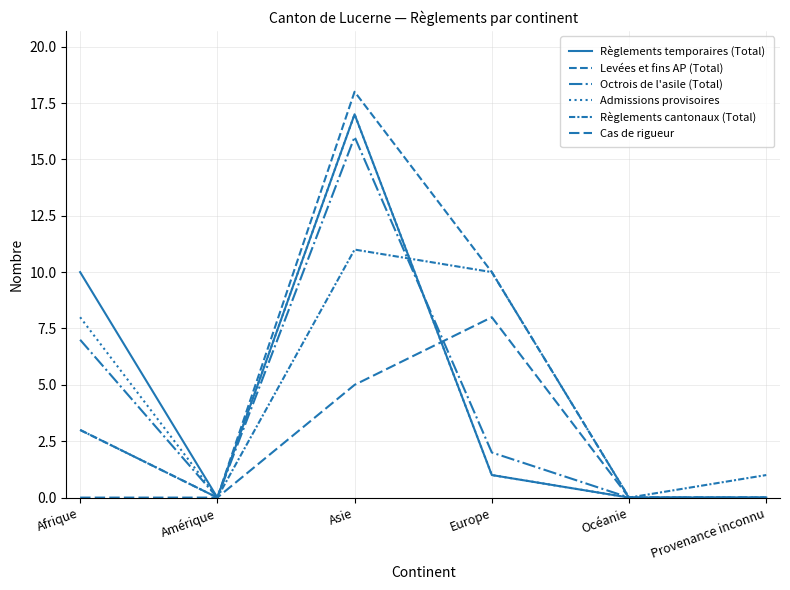

Between which two adjacent categories do Cas de rigueur and Octrois de l'asile (Total) first intersect?

Asie and Europe